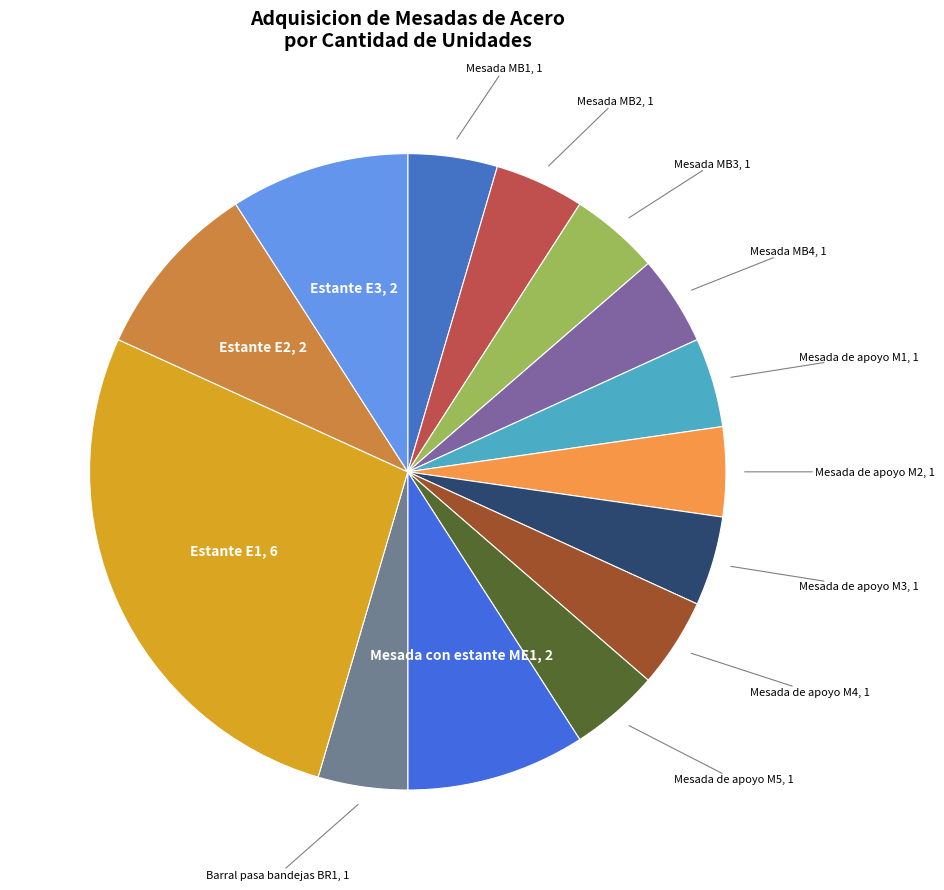

What is the smallest slice in the pie chart?

Mesada MB1